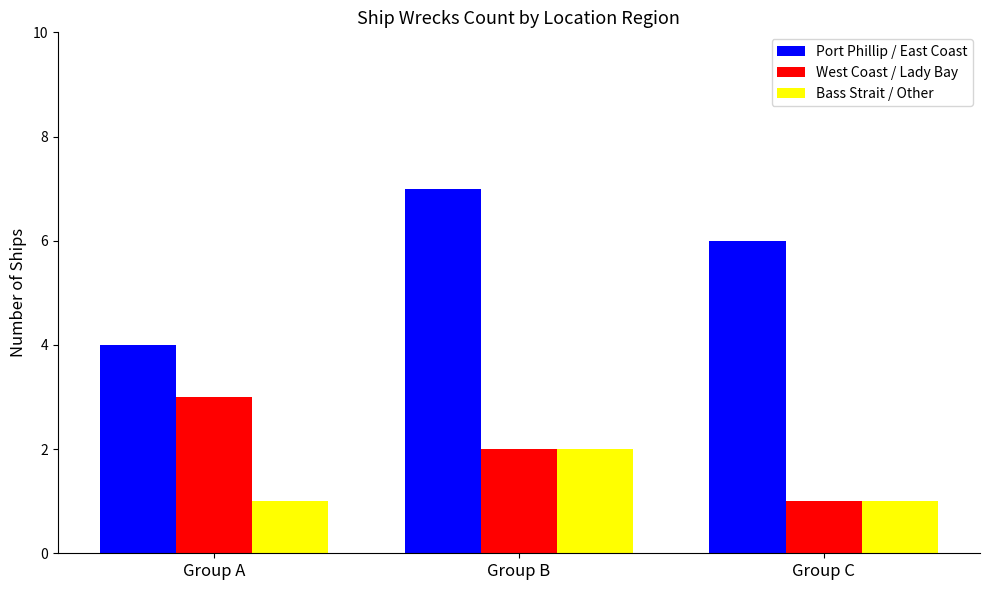

How many groups of bars are there?

3